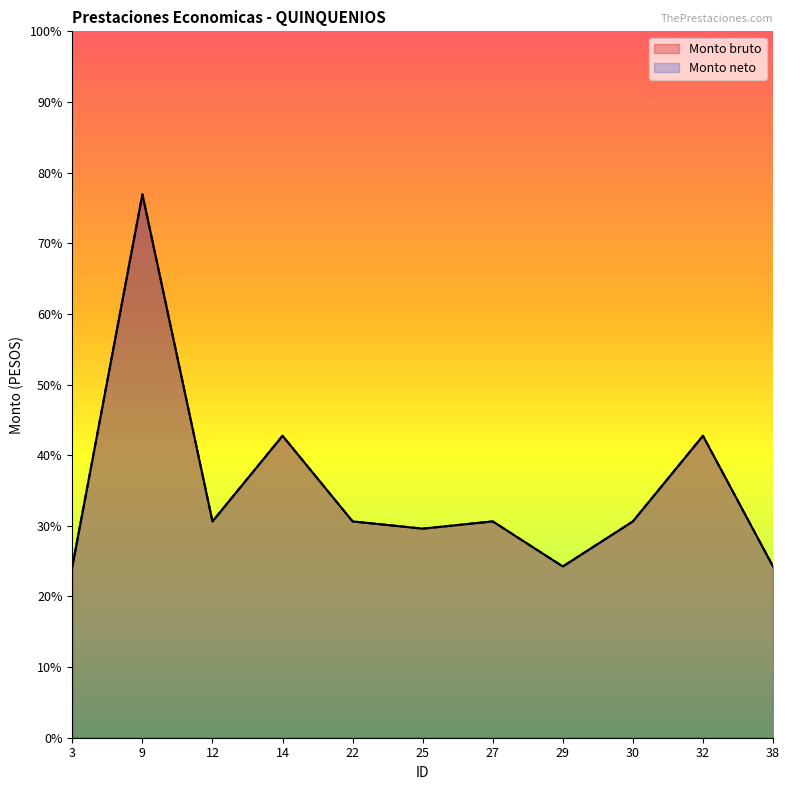

What is the sum of the Monto neto values at 29 and 3?

615.2